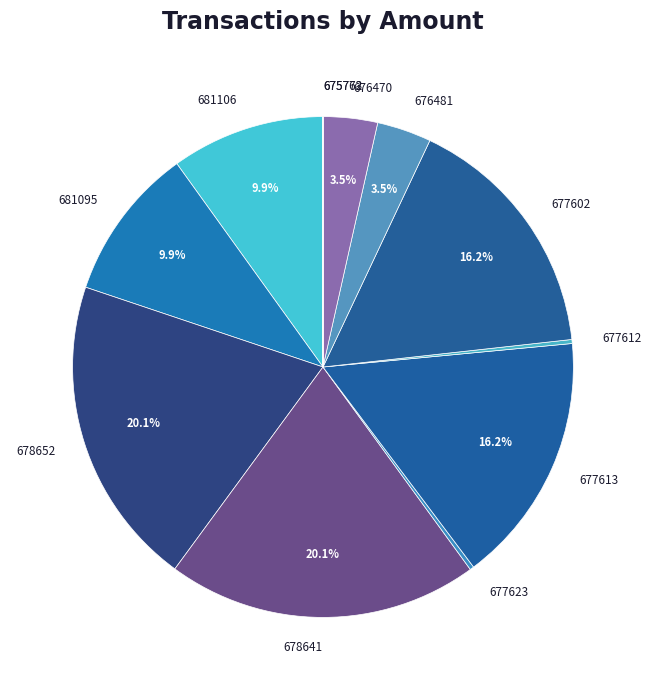

Is it true that 678652 is 20% of the pie?

True